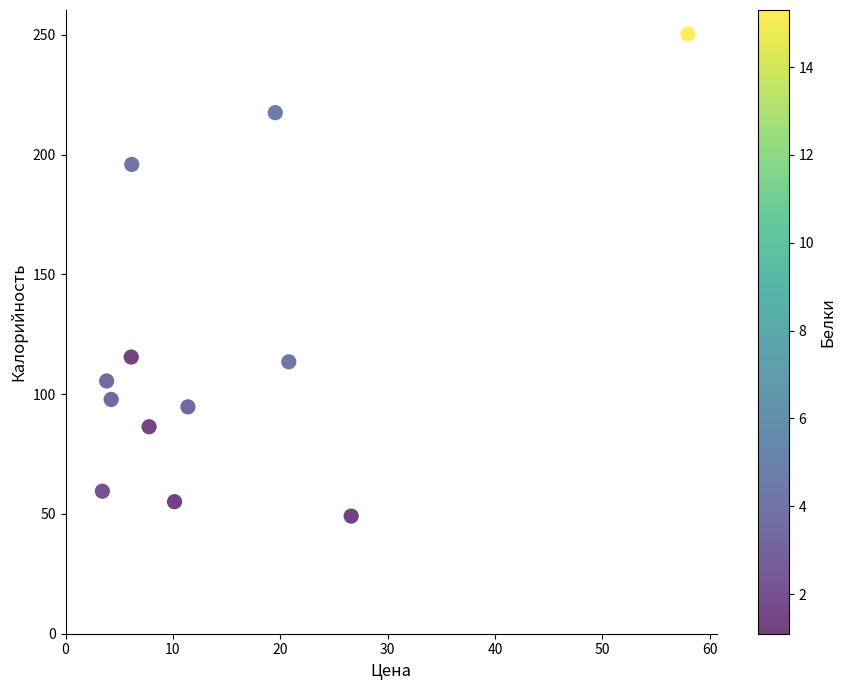

What is the average Y value?

120.1